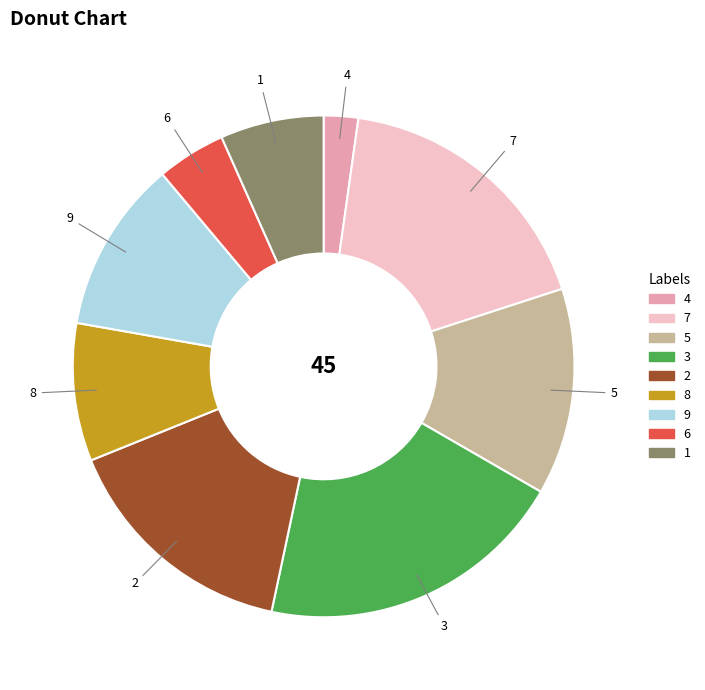

Does 6 account for over 50% of the chart?

No